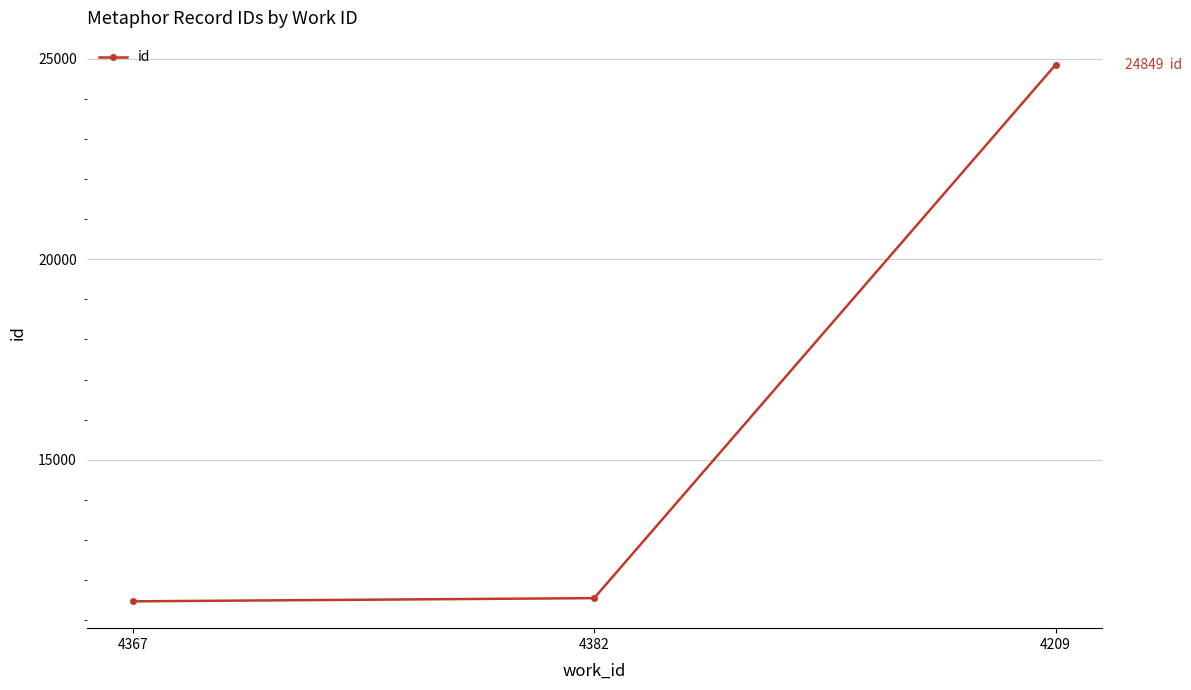

What is the label of the 1st point from the right?

4209